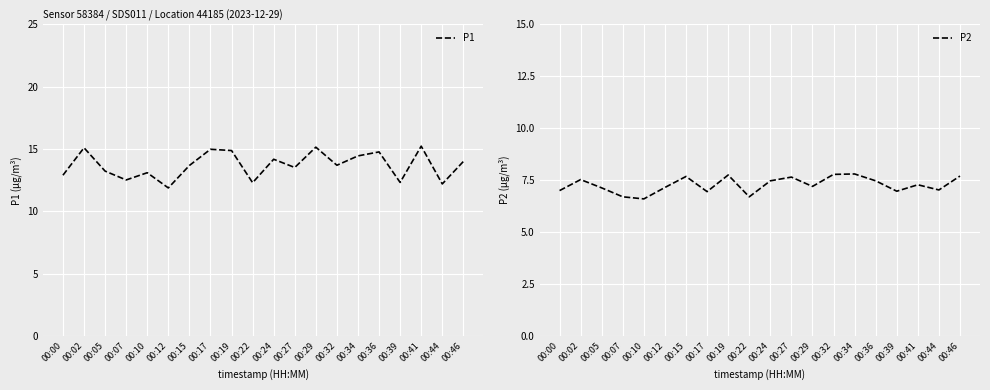

Reading left to right, list all the values displayed in this chart.

P1: 00:00=12.9	00:02=15.1	00:05=13.2	00:07=12.5	00:10=13.1	00:12=11.9	00:15=13.7	00:17=15.0	00:19=14.9	00:22=12.3	00:24=14.2	00:27=13.5	00:29=15.2	00:32=13.7	00:34=14.4	00:36=14.8	00:39=12.3	00:41=15.2	00:44=12.2	00:46=14.0
P2: 00:00=7.0	00:02=7.5	00:05=7.1	00:07=6.7	00:10=6.6	00:12=7.2	00:15=7.7	00:17=7.0	00:19=7.8	00:22=6.7	00:24=7.5	00:27=7.7	00:29=7.2	00:32=7.8	00:34=7.8	00:36=7.5	00:39=7.0	00:41=7.3	00:44=7.0	00:46=7.7